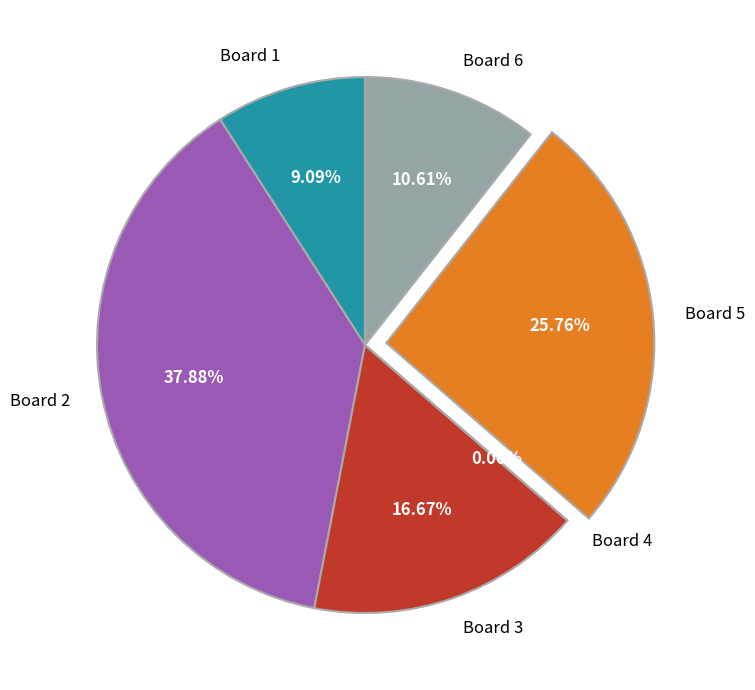

To the nearest percent, what is the difference between the largest and smallest slice percentages?

38%